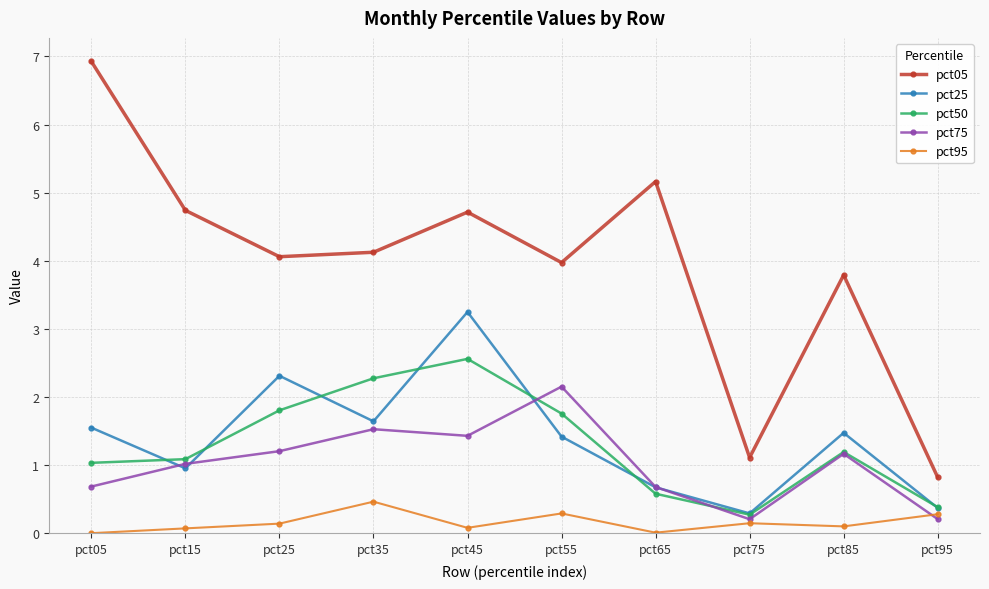

What are all the series names shown in the legend?

pct05, pct25, pct50, pct75, pct95